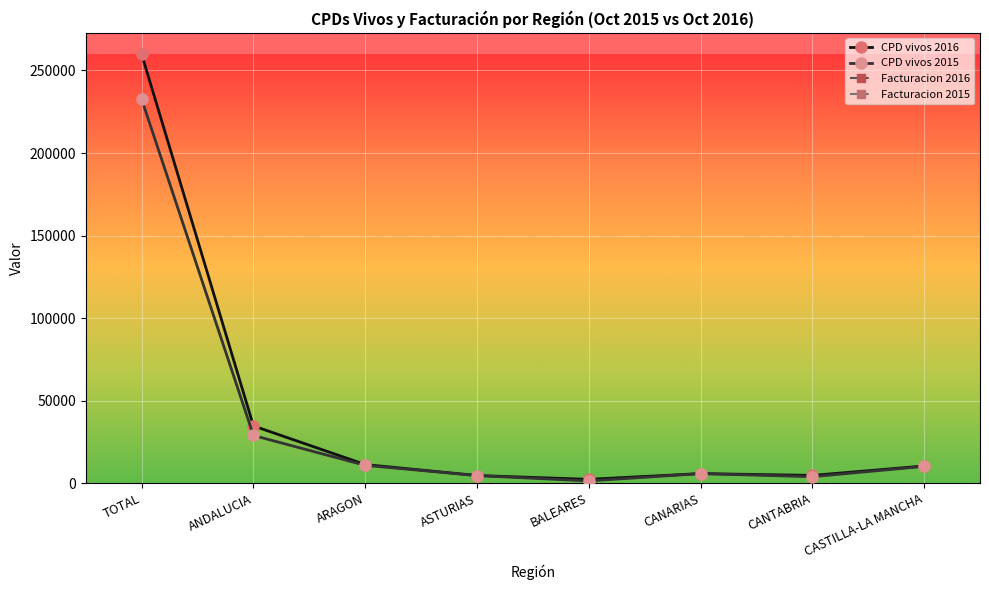

At how many categories does at least one series exceed 72691008?

1